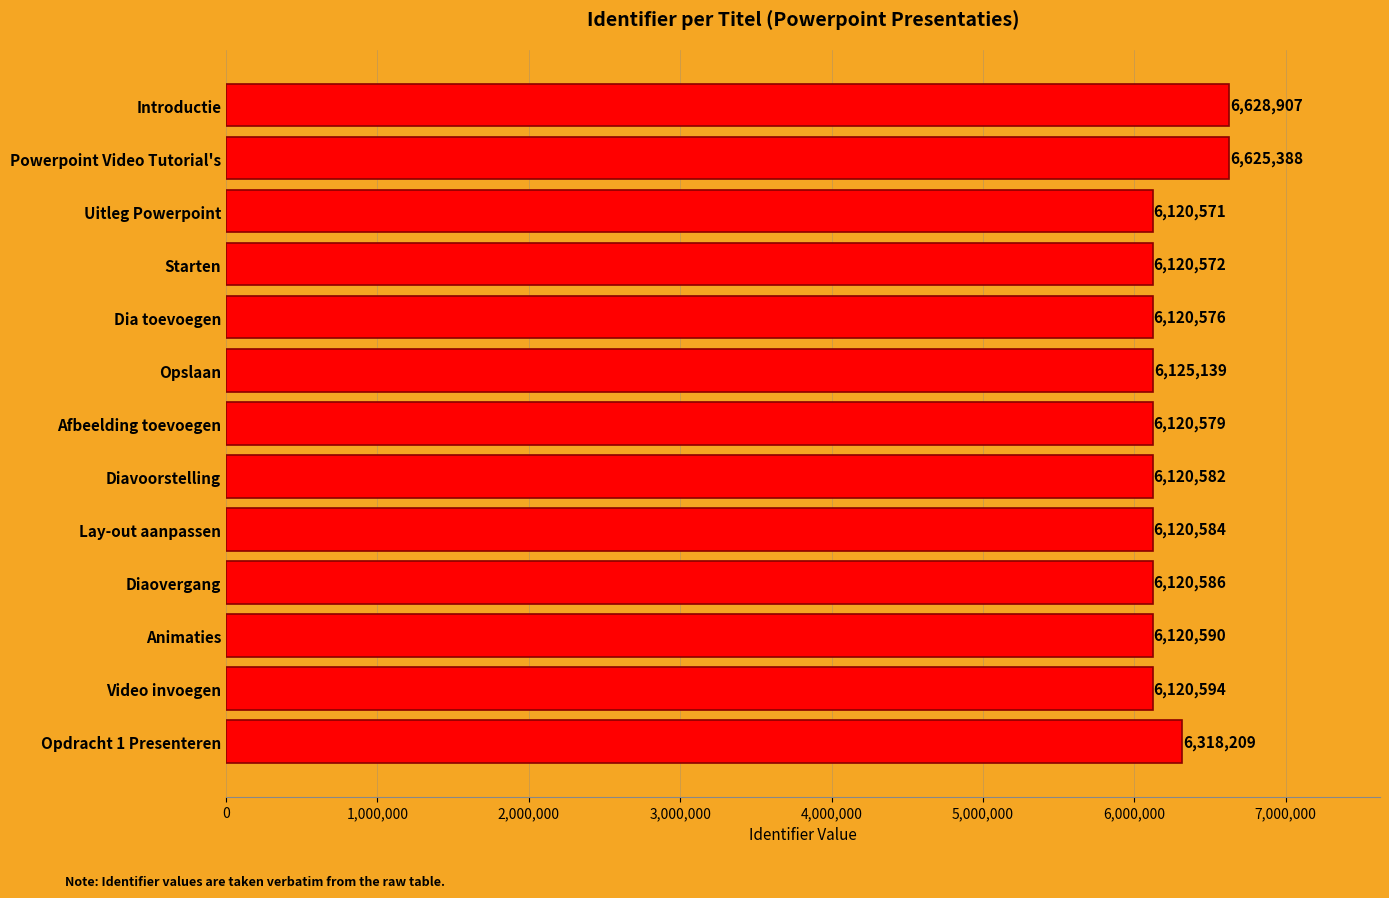

Between Starten and Lay-out aanpassen, which is larger?

Lay-out aanpassen